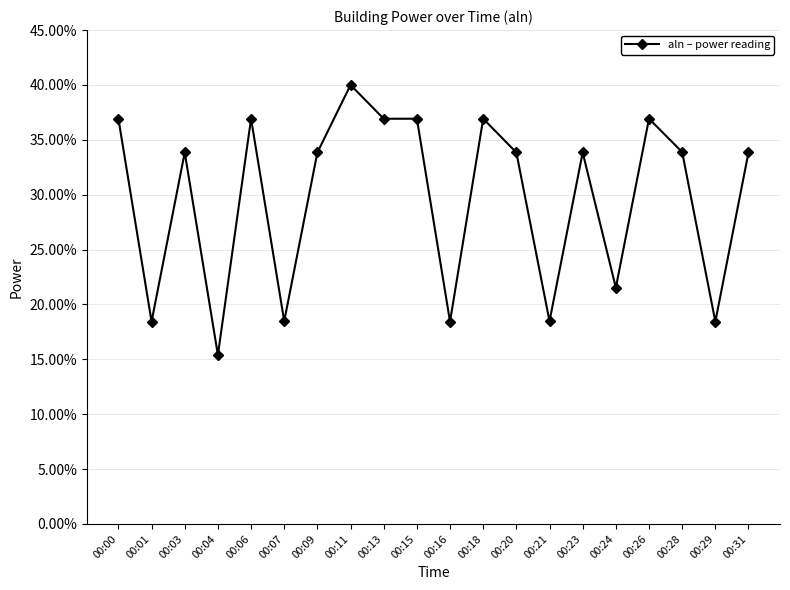

Between 00:09 and 00:29, which is larger?

00:09